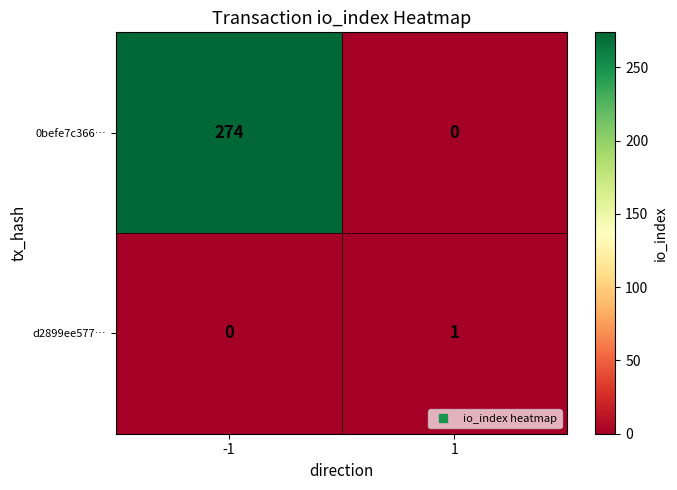

What is the total value across all series at 1?

1